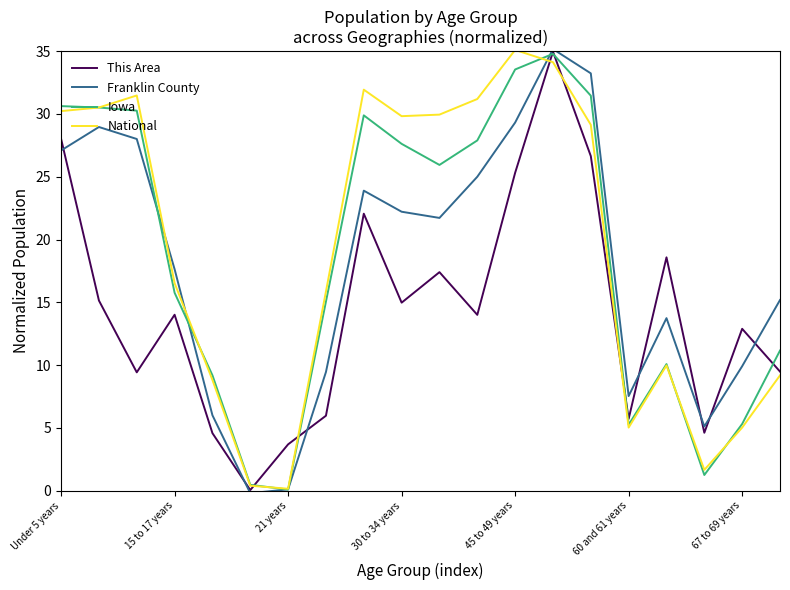

Which series has the largest total across all categories?

National